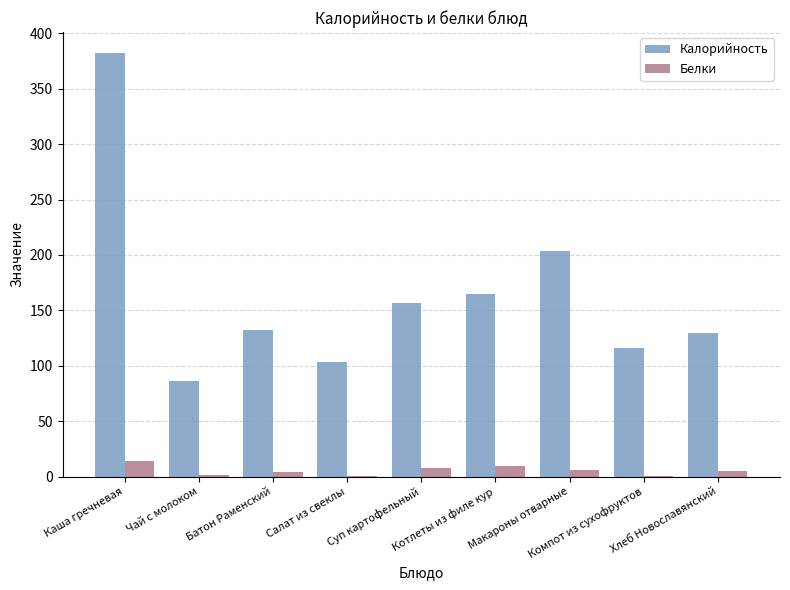

What is the average value of the Белки series?

5.5